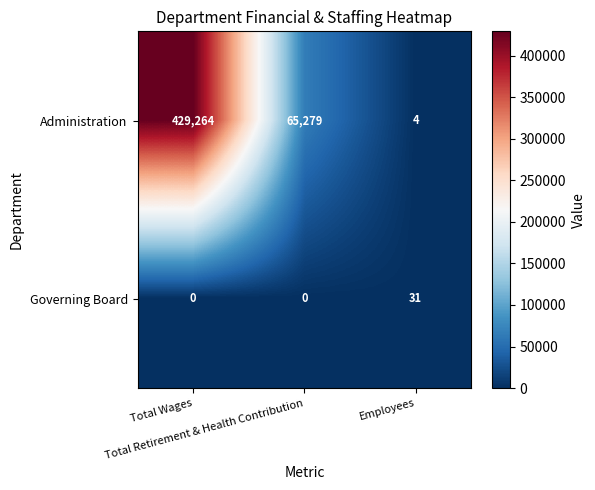

What is the maximum value shown in the chart?

429264